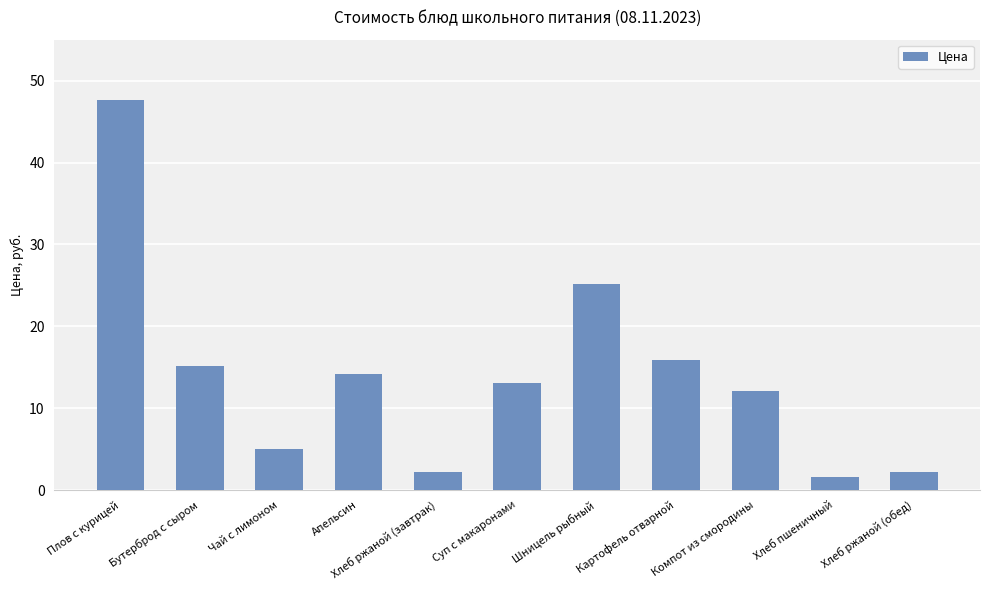

What position from the right is Бутерброд с сыром?

10